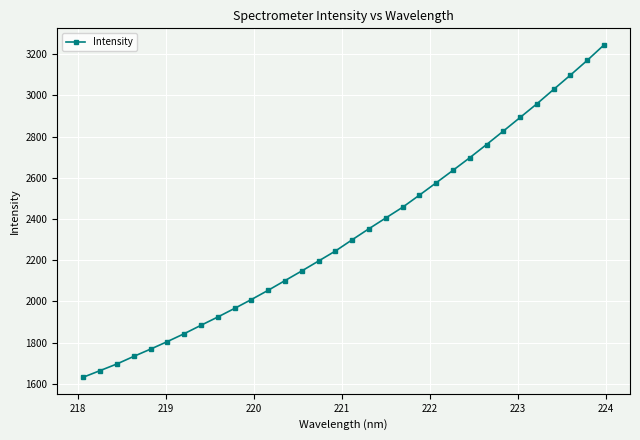

What is the minimum value shown in the chart?

1632.5